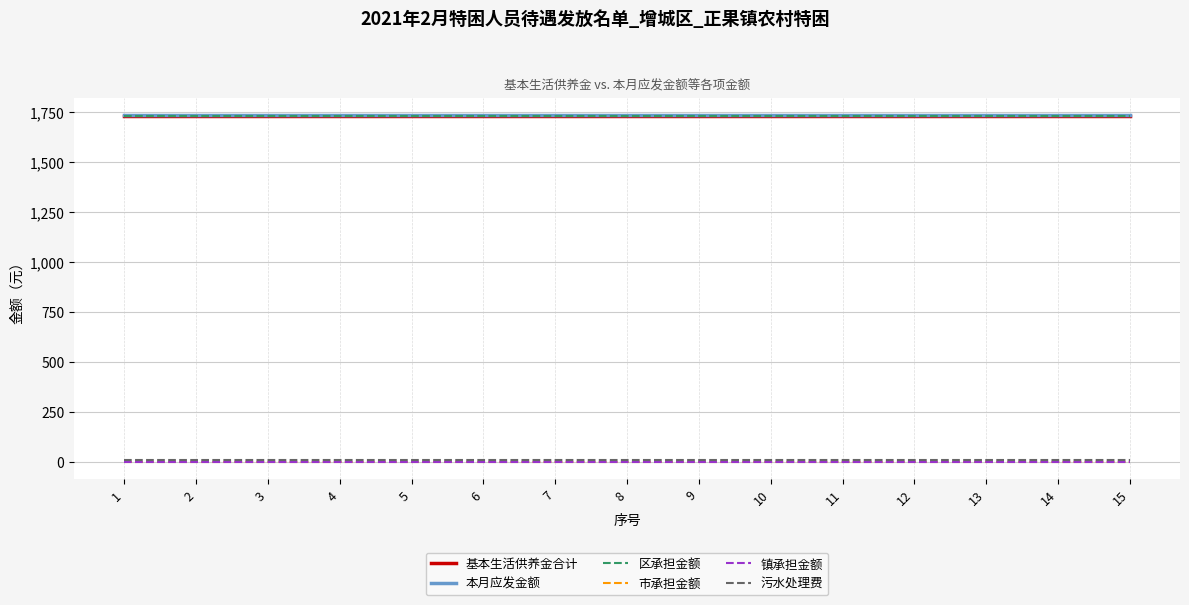

Where is 市承担金额 nearest to the value 0?

1